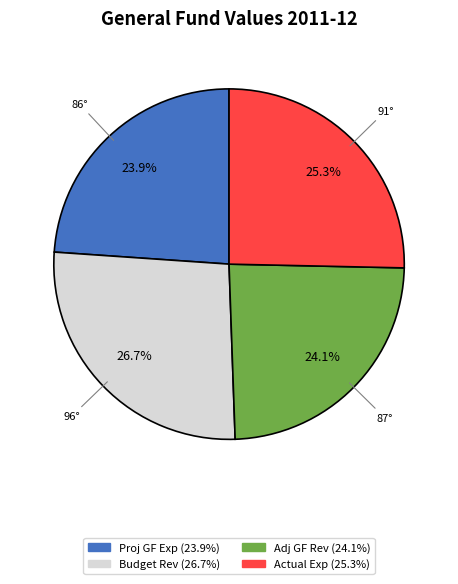

Is there any slice that represents more than half of the pie?

No